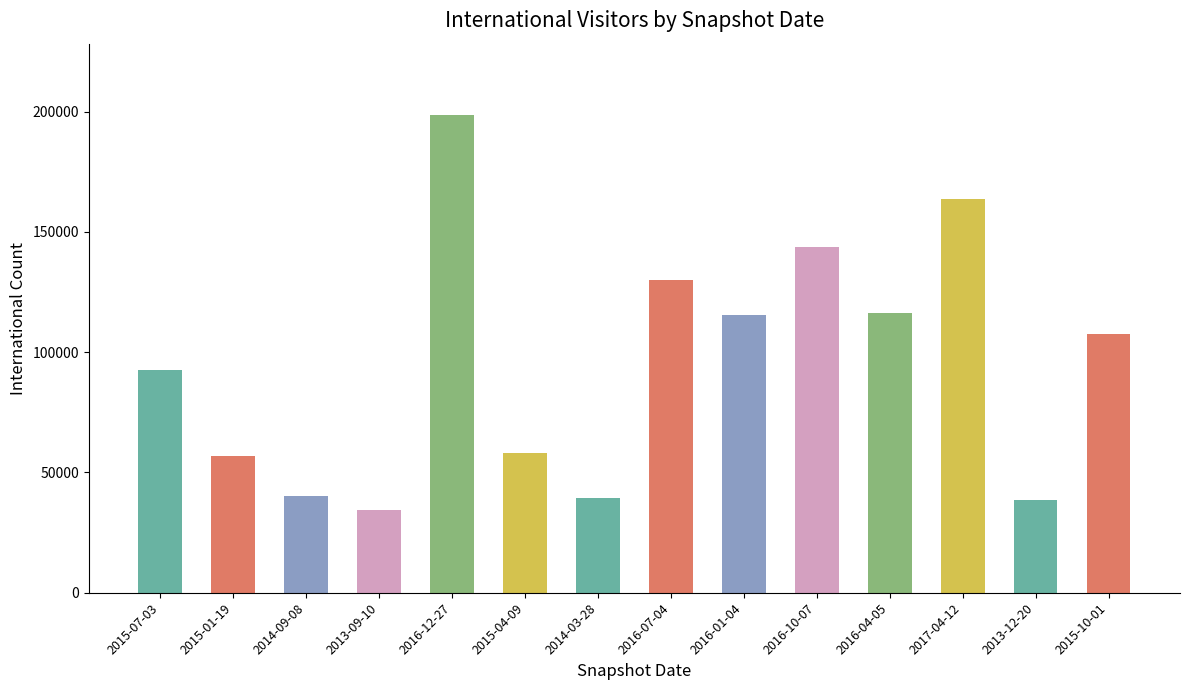

Between 2015-10-01 and 2016-04-05, which is larger?

2016-04-05